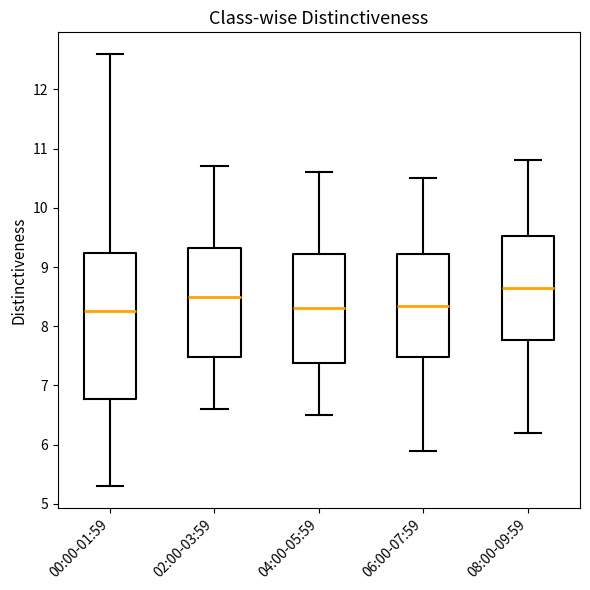

Reading left to right, transcribe this box plot: for each box, give where its median line is, the range the box spans, and where its two whiskers end, as read against the y-axis. The values are not printed on the chart, so give them approximately, as read against the axis.

00:00-01:59: median 8.3, box 6.8 to 9.2, whiskers 5.3 to 12.6
02:00-03:59: median 8.5, box 7.5 to 9.3, whiskers 6.6 to 10.7
04:00-05:59: median 8.3, box 7.4 to 9.2, whiskers 6.5 to 10.6
06:00-07:59: median 8.4, box 7.5 to 9.2, whiskers 5.9 to 10.5
08:00-09:59: median 8.7, box 7.8 to 9.5, whiskers 6.2 to 10.8